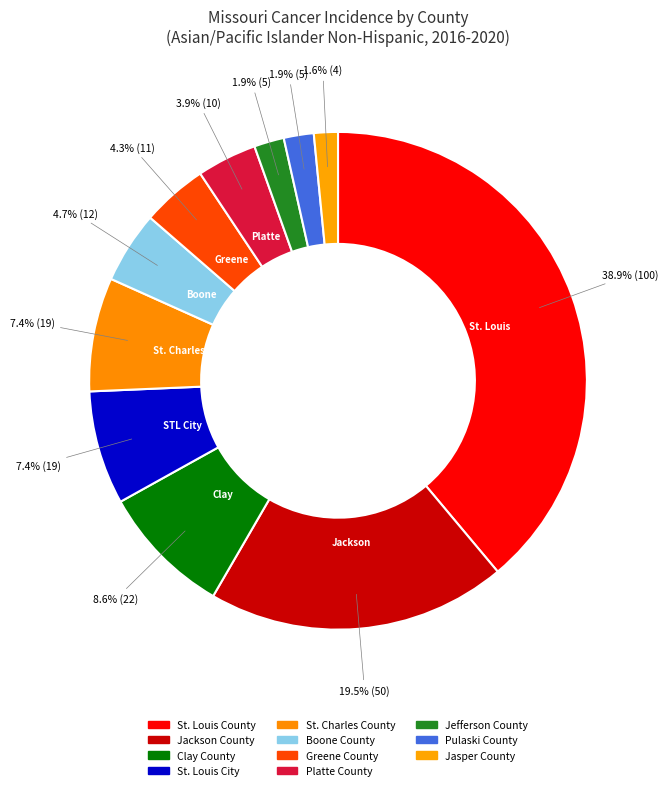

How many segments does this pie chart have?

11